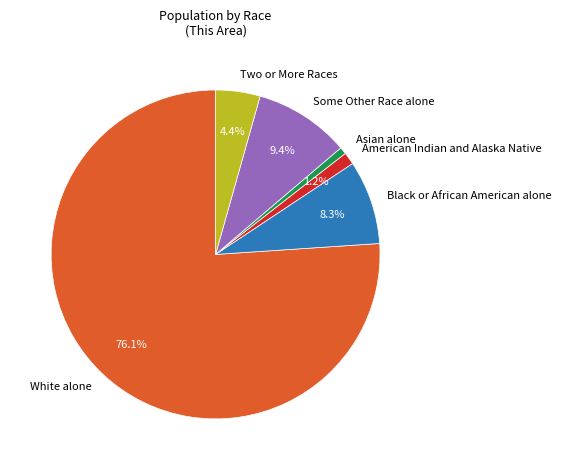

Is there a majority slice in this chart?

Yes